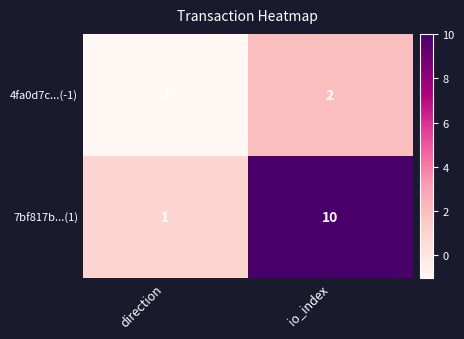

What is the sum of all 7bf817b...(1) values?

11